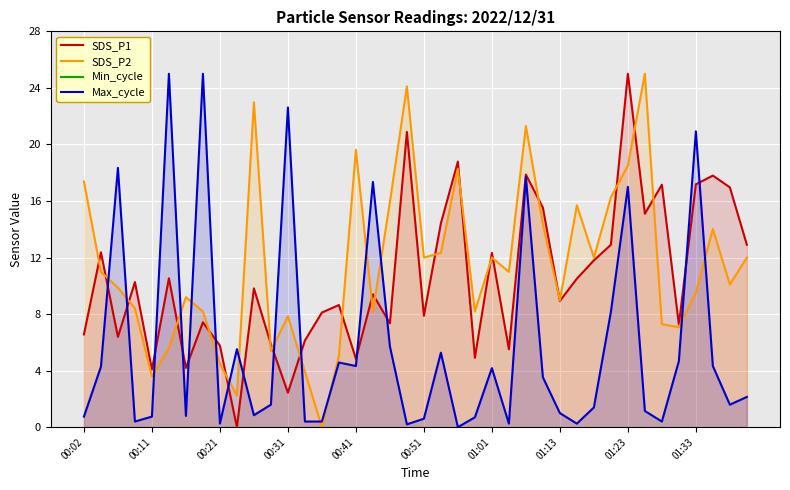

True or false: Max_cycle and Min_cycle cross at least once.

False